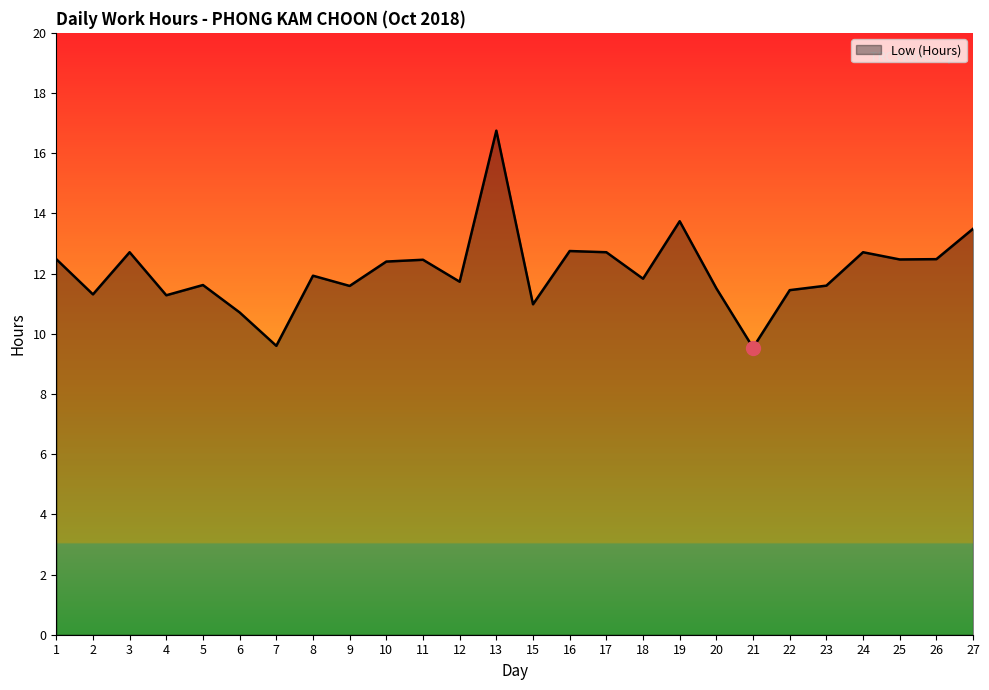

What is the sum of the values at 15 and 6?

21.7